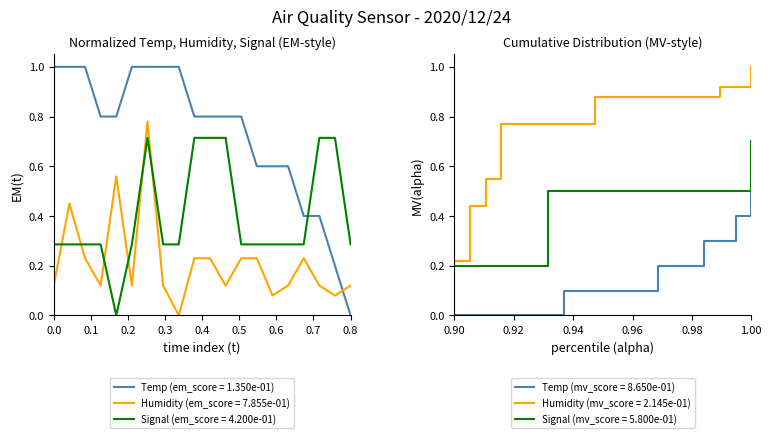

True or false: Signal (em_score = 4.200e-01) and Humidity (em_score = 7.855e-01) cross at least once.

True